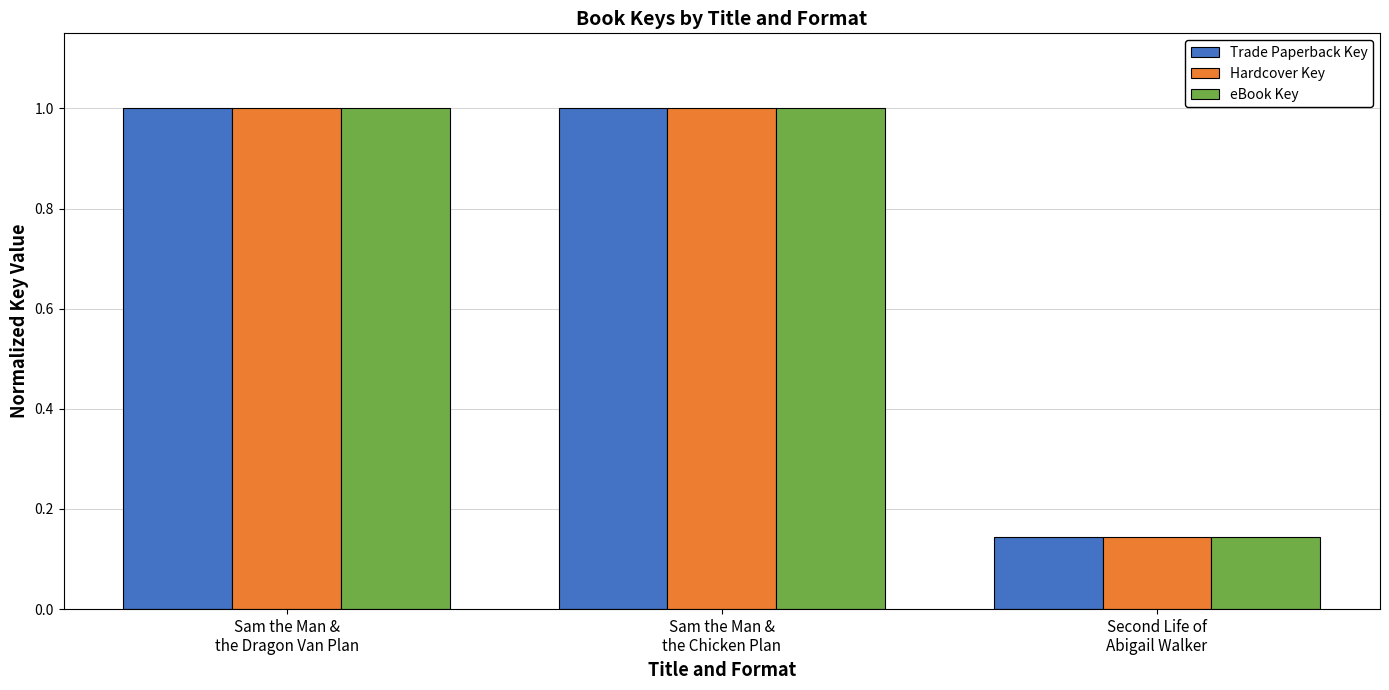

True or false: Trade Paperback Key has a value of 1.0 at Sam the Man &
the Dragon Van Plan.

True